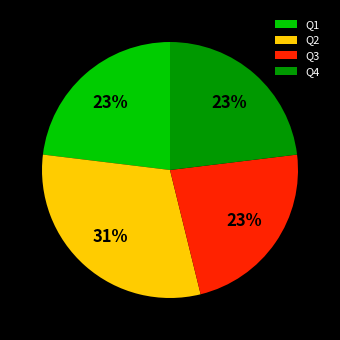

Combined, do Q1 and Q2 account for over 50%?

Yes